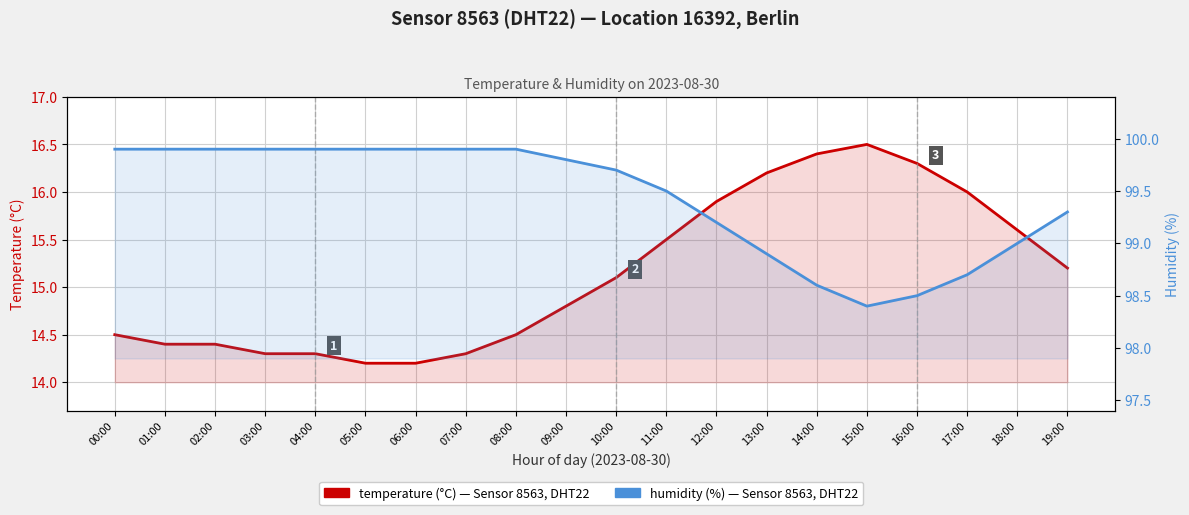

True or false: humidity (%) — Sensor 8563, DHT22 and temperature (°C) — Sensor 8563, DHT22 intersect in this chart.

False